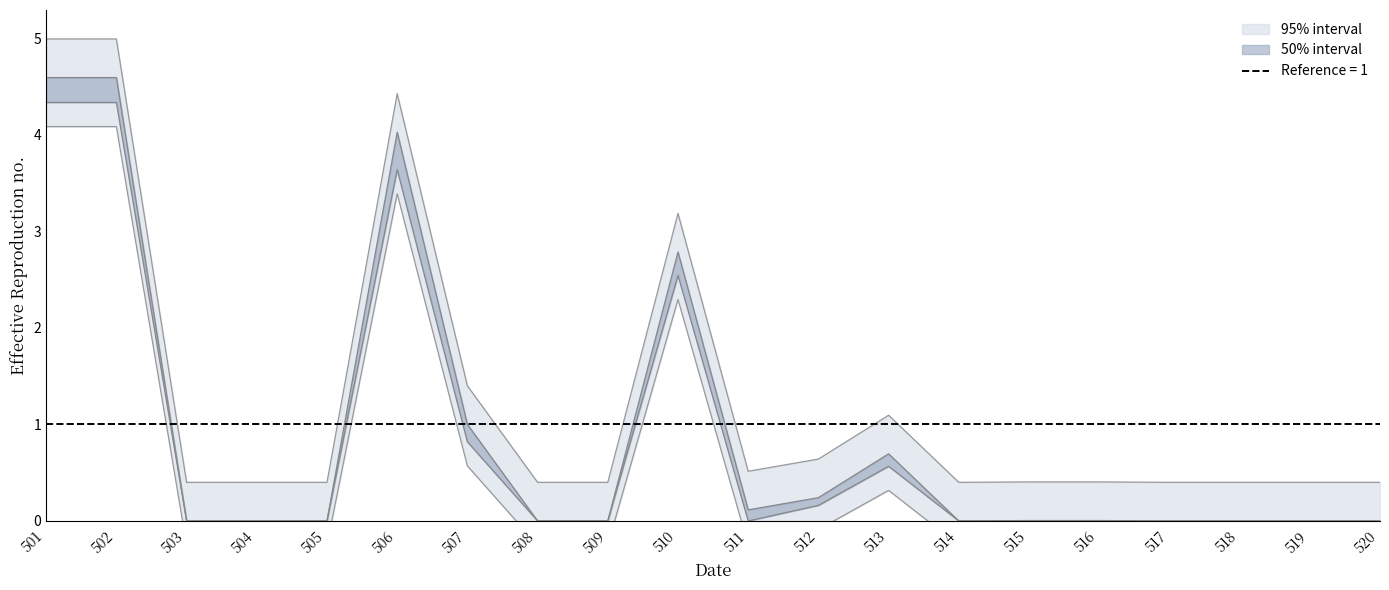

The value of Tekuca godina at 501 is 5.0. True or false?

True